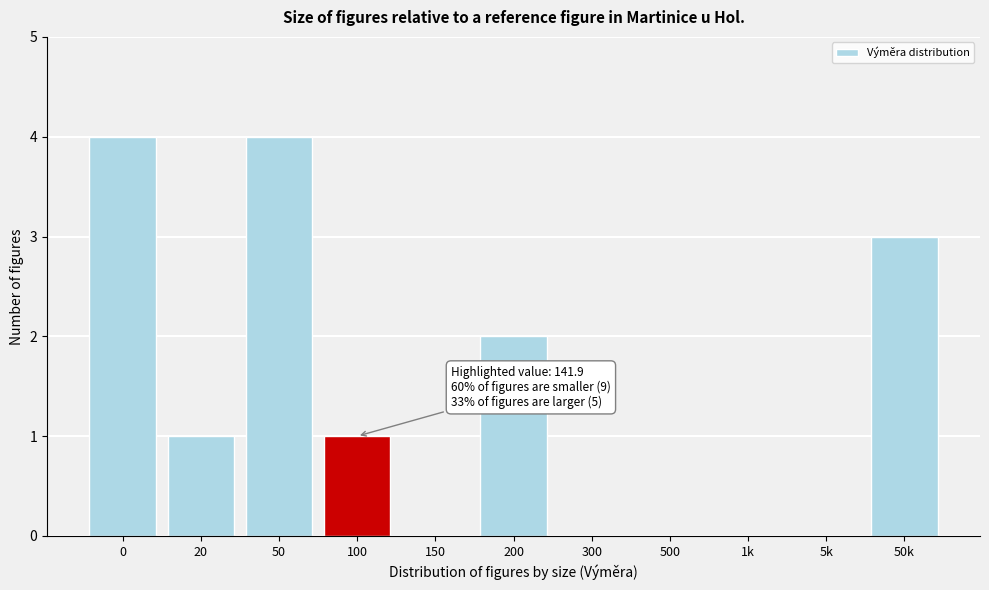

Reading left to right, list all the values displayed in this chart.

0=4	20=1	50=4	100=1	150=0	200=2	300=0	500=0	1k=0	5k=0	50k=3